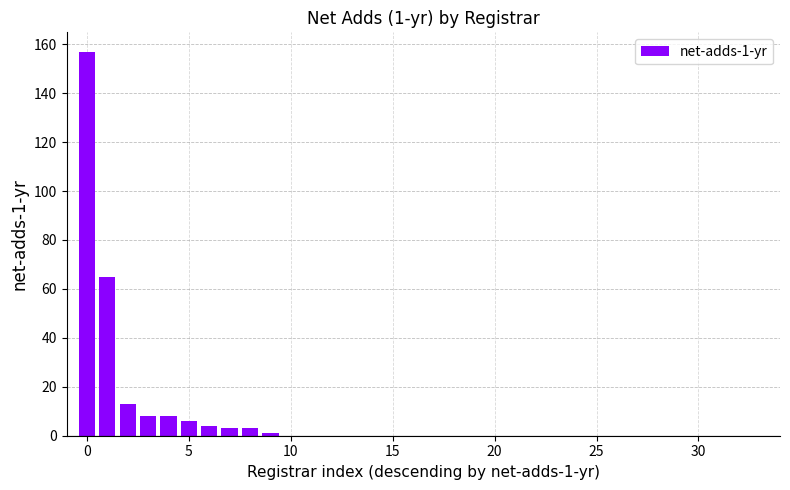

How many categories are shown in the chart?

34